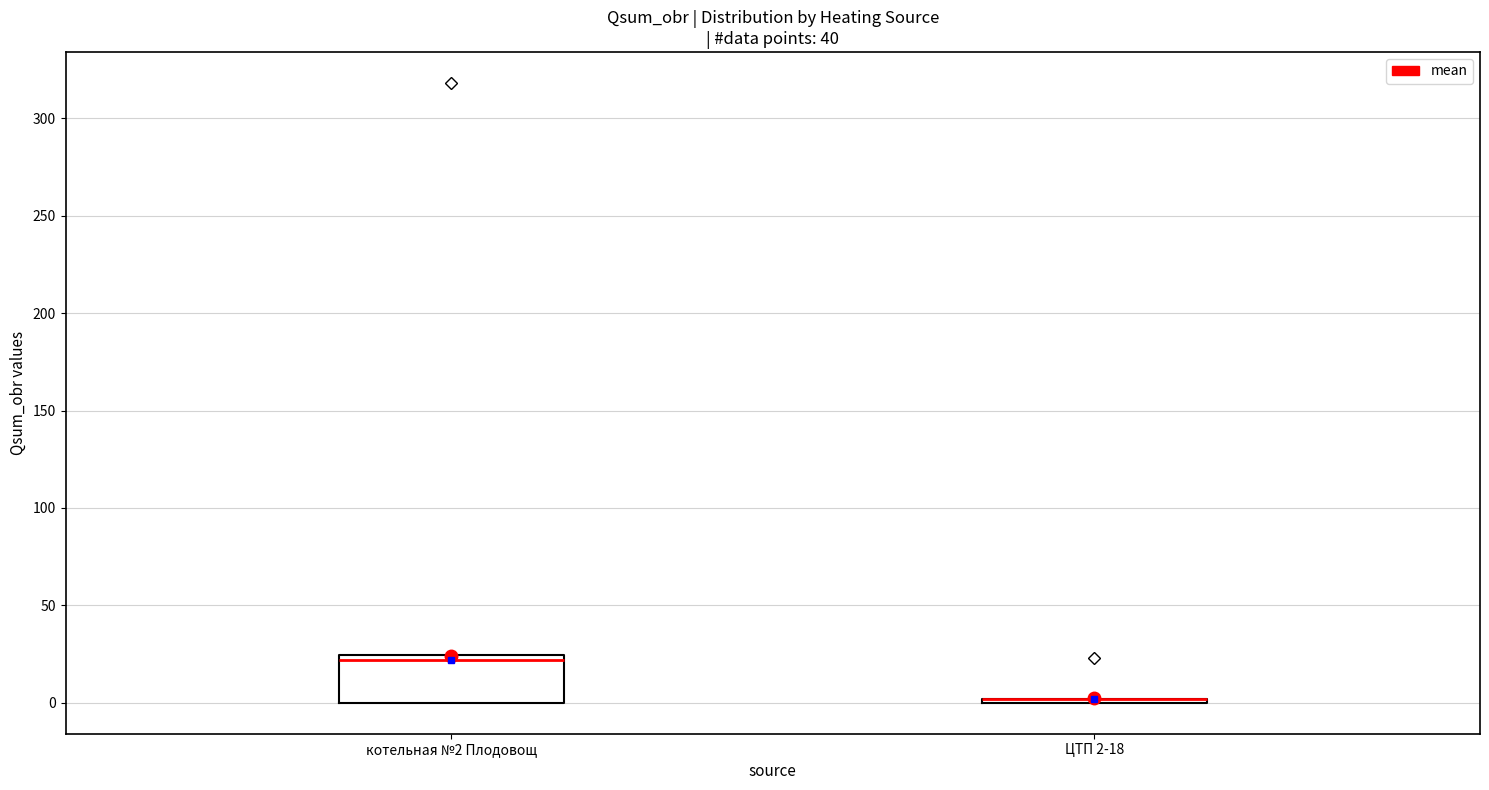

Comparing the boxes themselves (not the whiskers), which one is the tallest?

котельная №2 Плодовощ